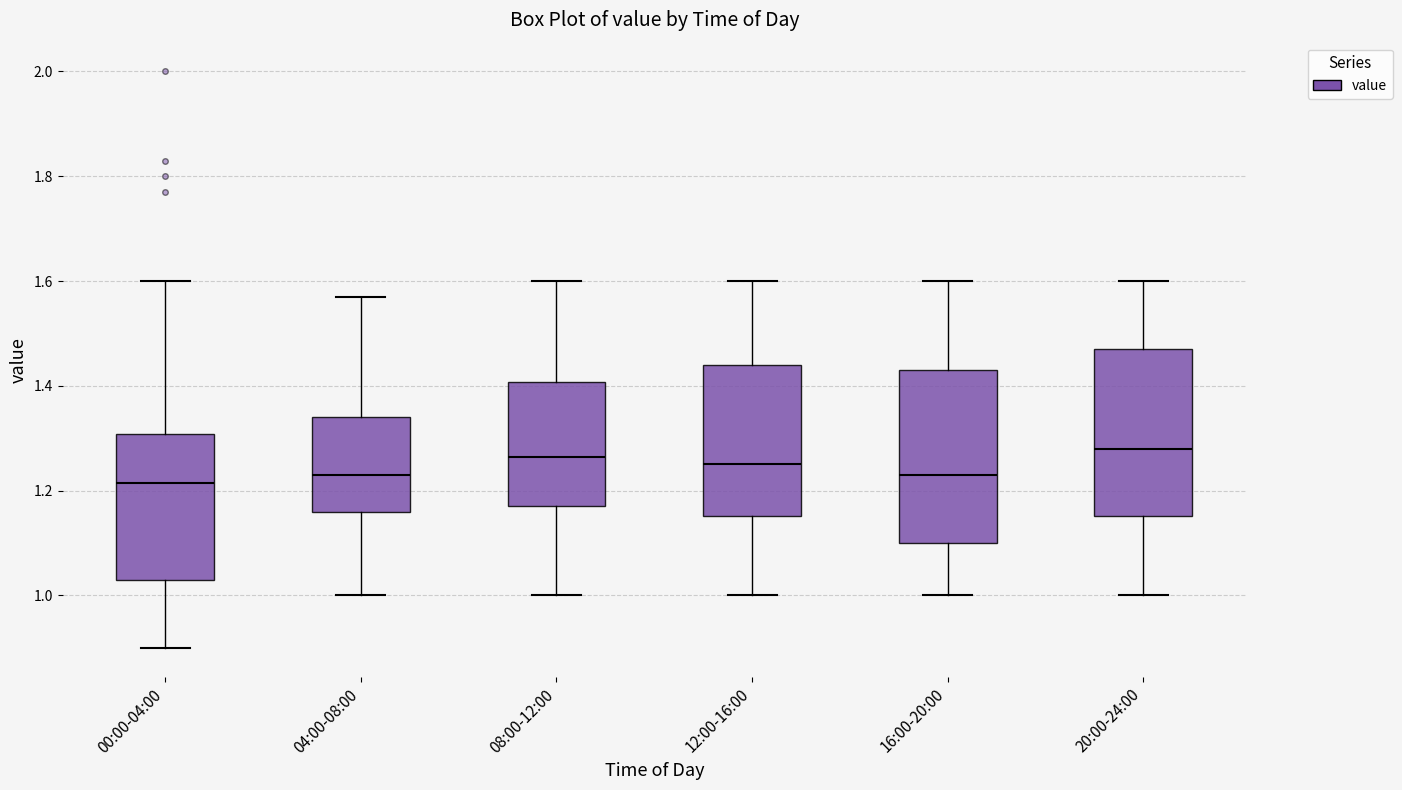

Reading left to right, read every box against the y-axis: the position of its median line, the range the box covers, and the ends of its whiskers. The values are not printed on the chart, so give them approximately, as read against the axis.

00:00-04:00: median 1.22, box 1.04 to 1.30, whiskers 0.90 to 1.60
04:00-08:00: median 1.24, box 1.16 to 1.34, whiskers 1.00 to 1.58
08:00-12:00: median 1.26, box 1.18 to 1.40, whiskers 1.00 to 1.60
12:00-16:00: median 1.26, box 1.16 to 1.44, whiskers 1.00 to 1.60
16:00-20:00: median 1.24, box 1.10 to 1.44, whiskers 1.00 to 1.60
20:00-24:00: median 1.28, box 1.16 to 1.48, whiskers 1.00 to 1.60